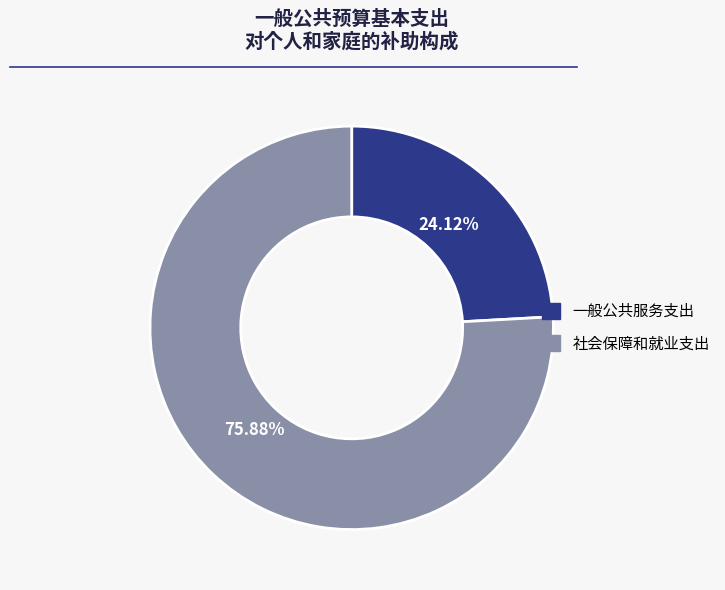

What is the smallest slice in the pie chart?

一般公共服务支出